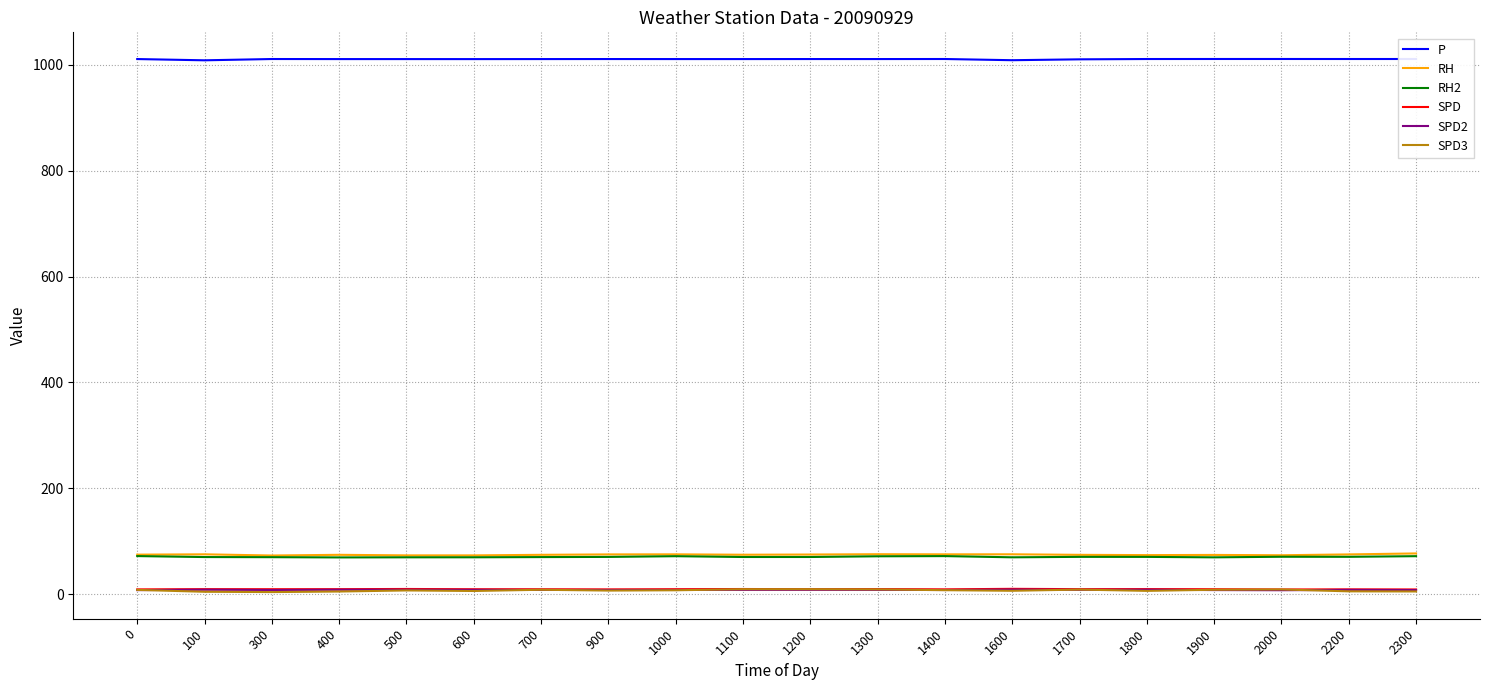

Is the value of RH2 at 700 greater than the value of P at 900?

No